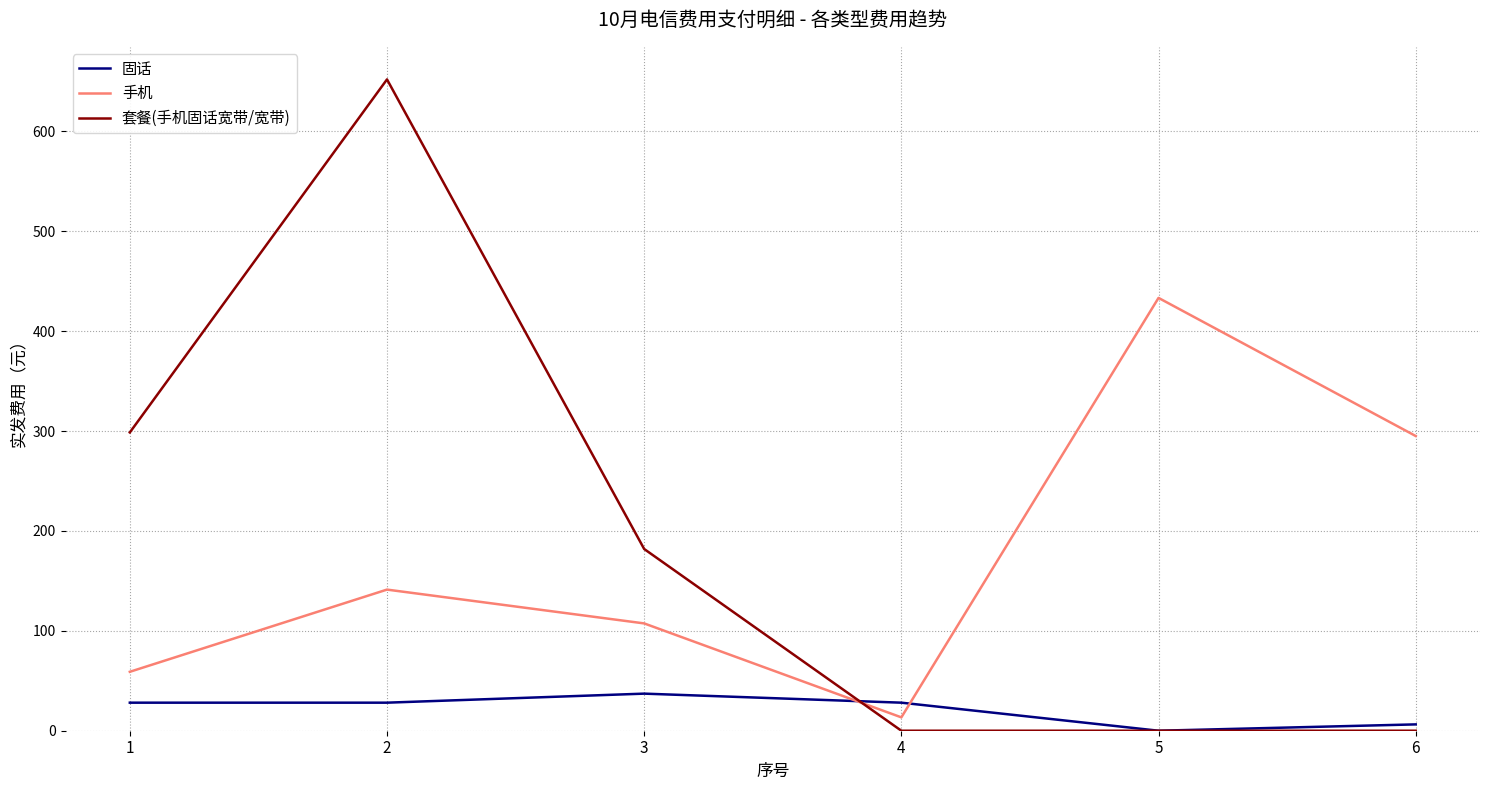

True or false: 手机 has more than 2 interior local peaks.

False